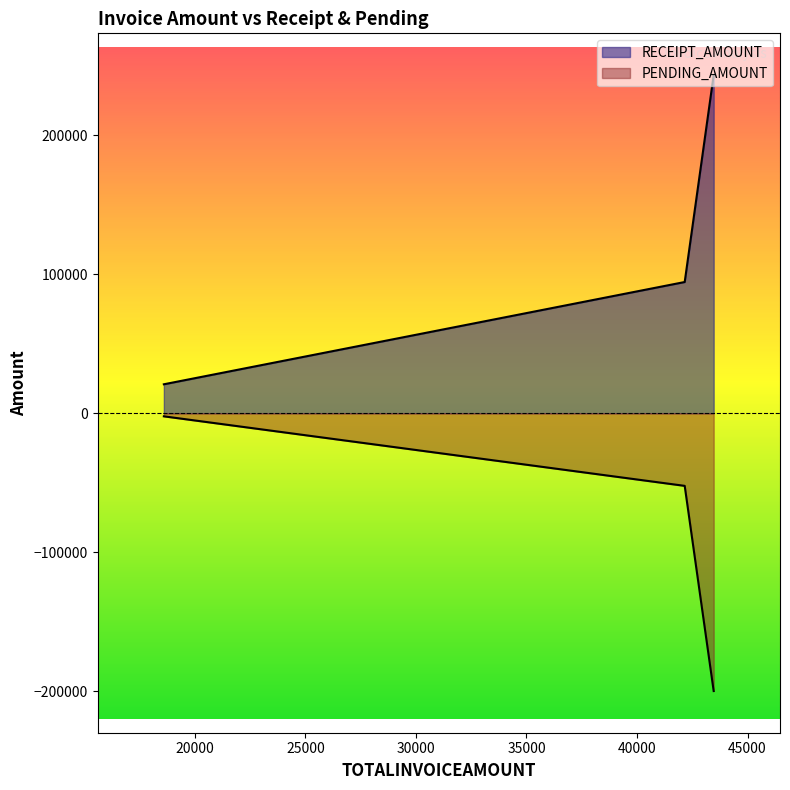

What value does the PENDING_AMOUNT series have at TN/1164/24-25?

-199952